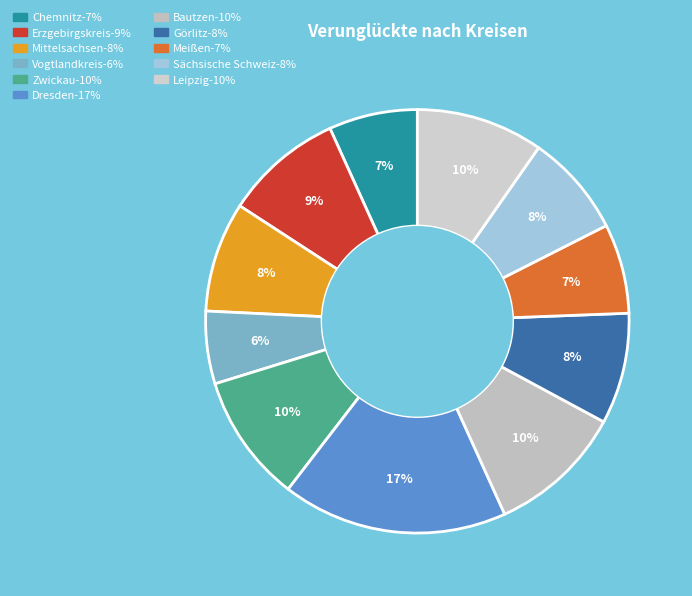

How many slices are in this pie chart?

11